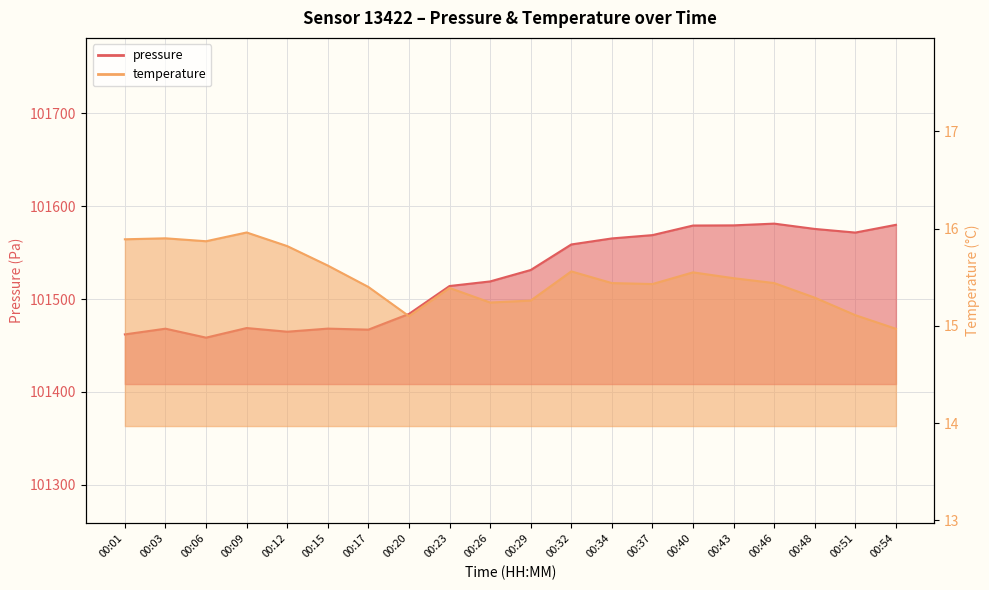

Where is temperature nearest to the value 15?

00:54